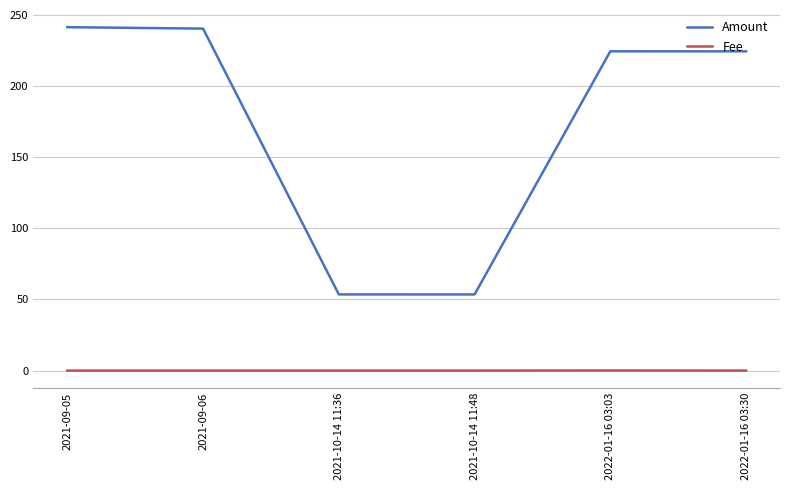

Is the value of Fee at 2021-10-14 11:36 greater than the value of Amount at 2021-09-06?

No